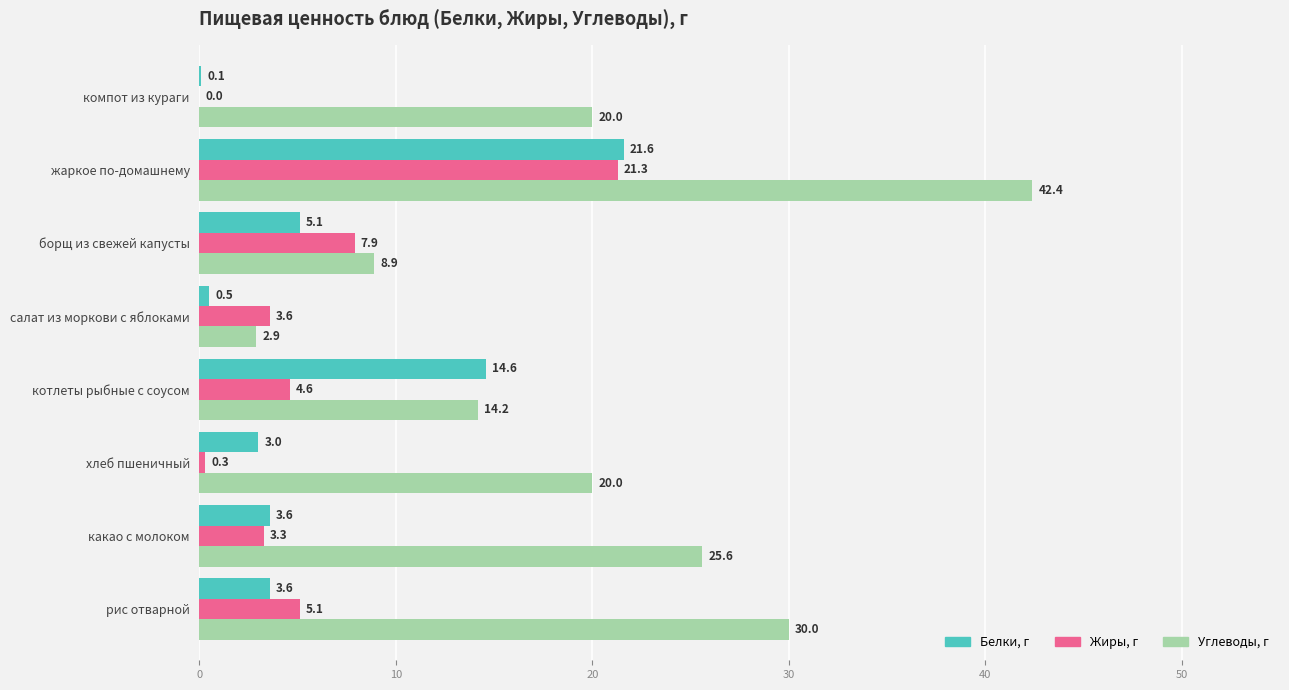

At which category is the sum across all series the highest?

жаркое по-домашнему